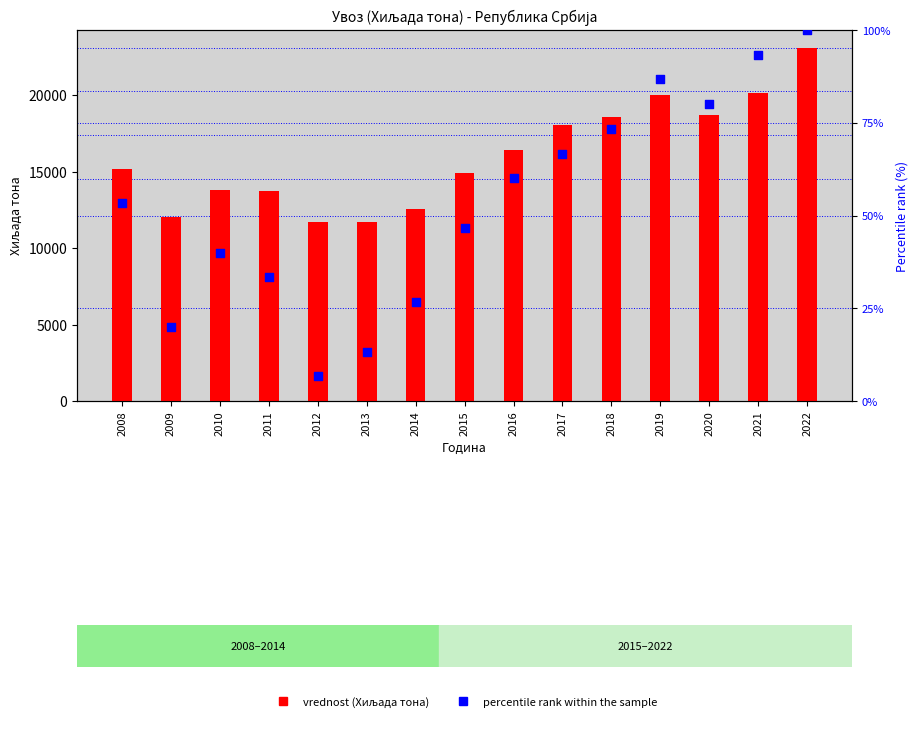

What are all the series names shown in the legend?

vrednost (Хиљада тона), percentile rank within the sample